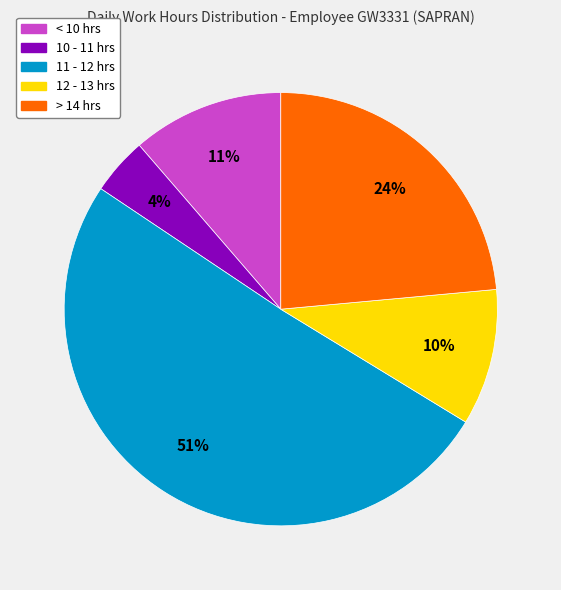

Is there a majority slice in this chart?

Yes